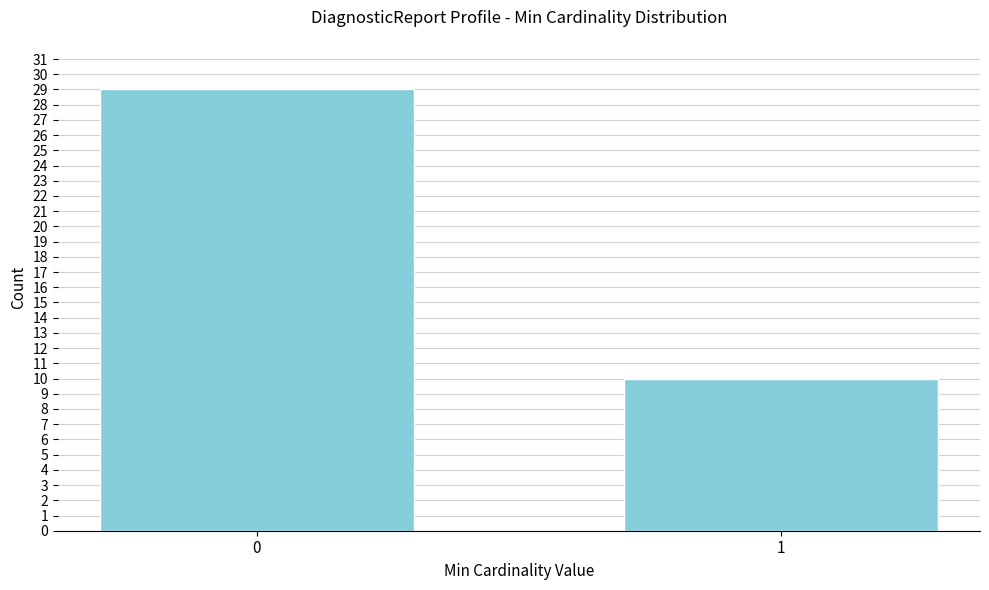

Reading left to right, transcribe all the data shown in this chart.

29	10